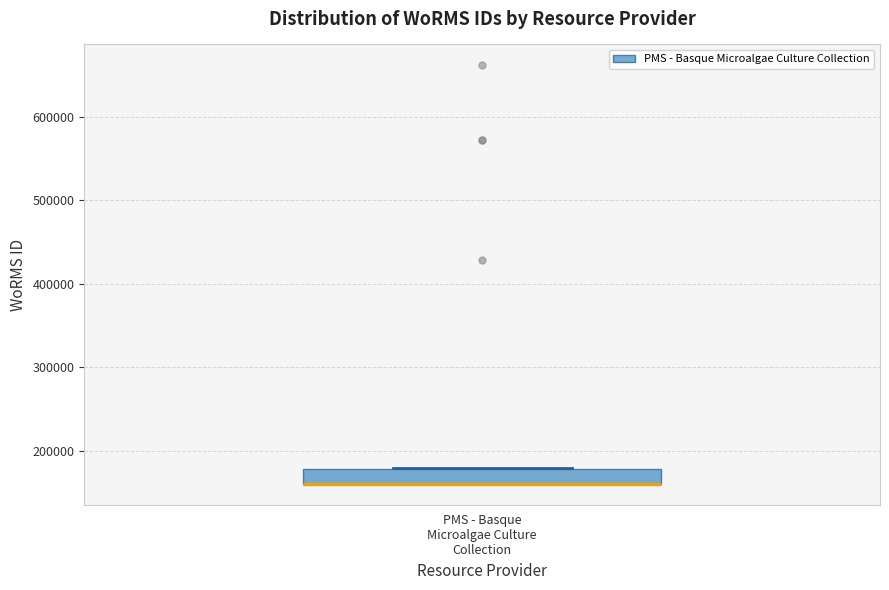

Transcribe this box plot: give where the median line is, the range the box spans, and where the two whiskers end, as read against the y-axis. The values are not printed on the chart, so give them approximately, as read against the axis.

median 160000 (drawn on the box's lower edge), box 160000 to 180000, whiskers 160000 to 180000